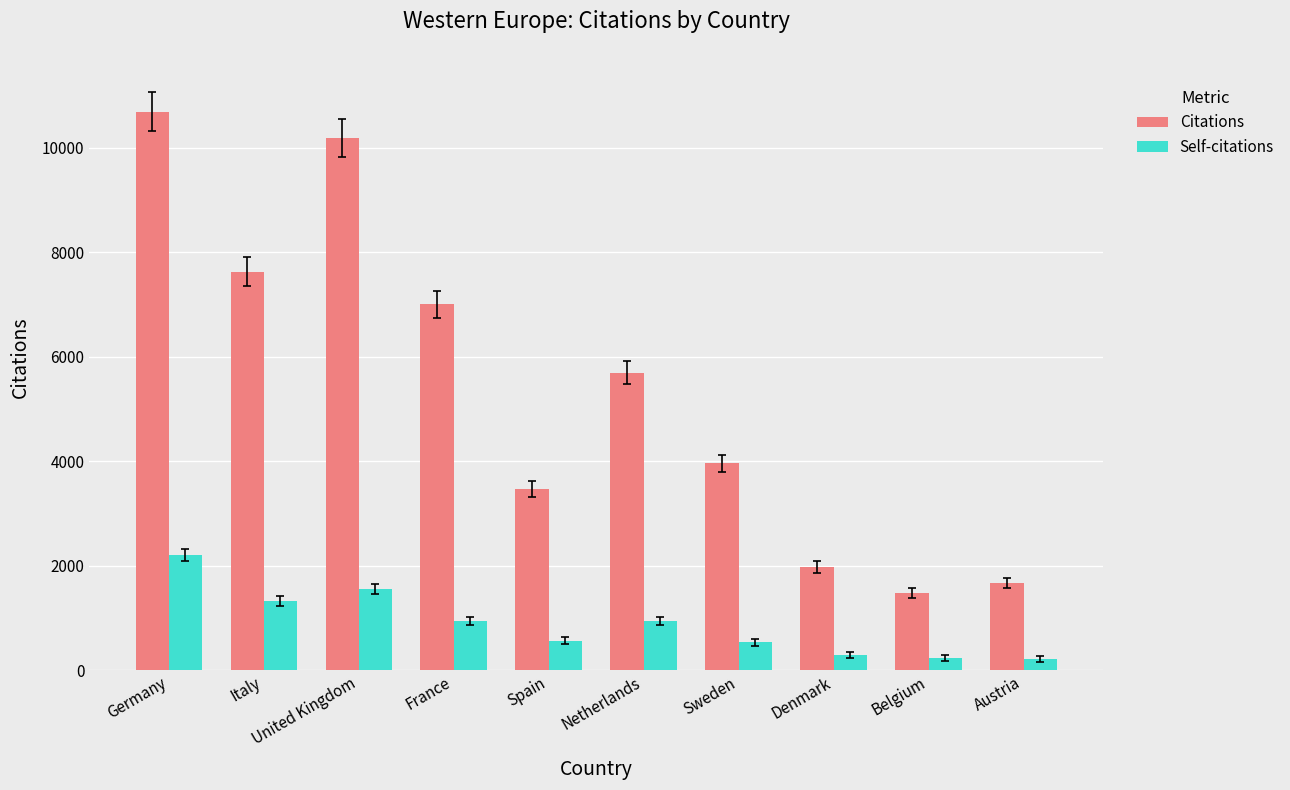

What are all the series names shown in the legend?

Citations, Self-citations